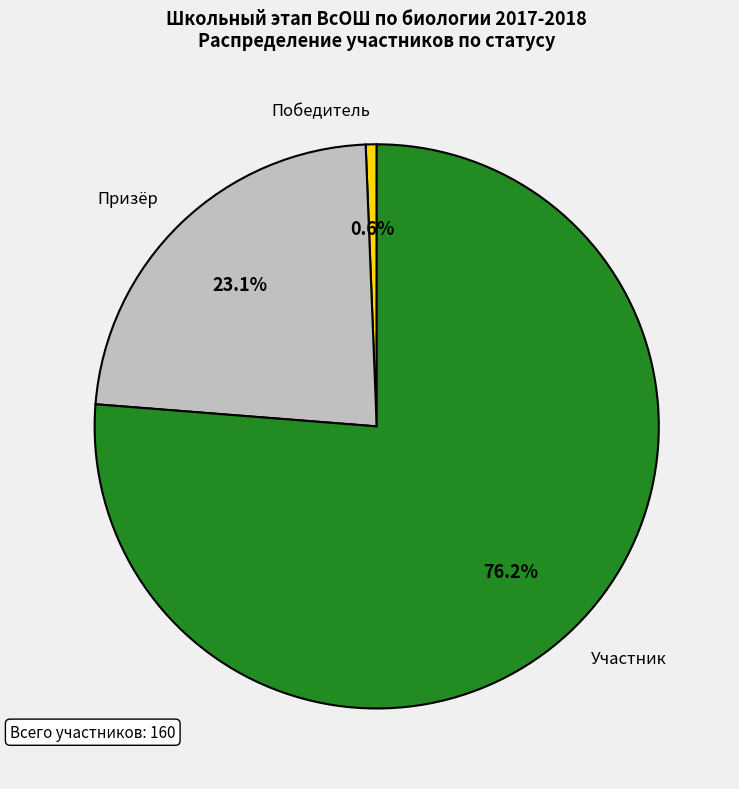

To the nearest percent, what portion does Победитель represent?

1%